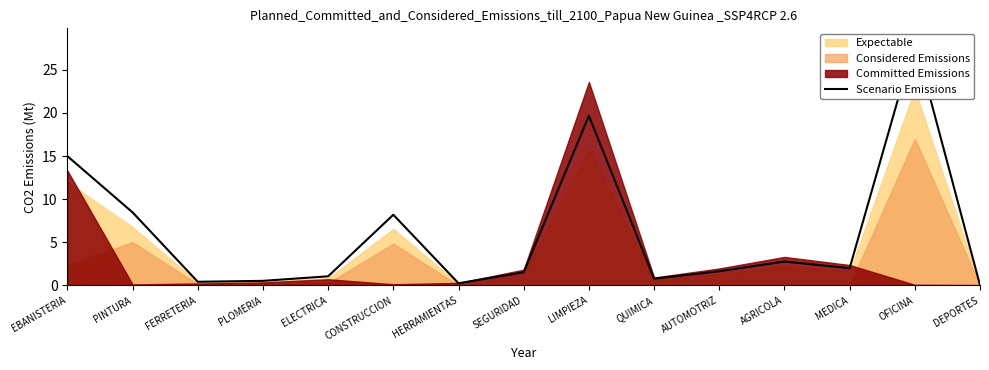

Rank the categories by value from lowest to highest.

DEPORTES, HERRAMIENTAS, FERRETERIA, PLOMERIA, QUIMICA, ELECTRICA, SEGURIDAD, AUTOMOTRIZ, MEDICA, AGRICOLA, CONSTRUCCION, PINTURA, EBANISTERIA, LIMPIEZA, OFICINA